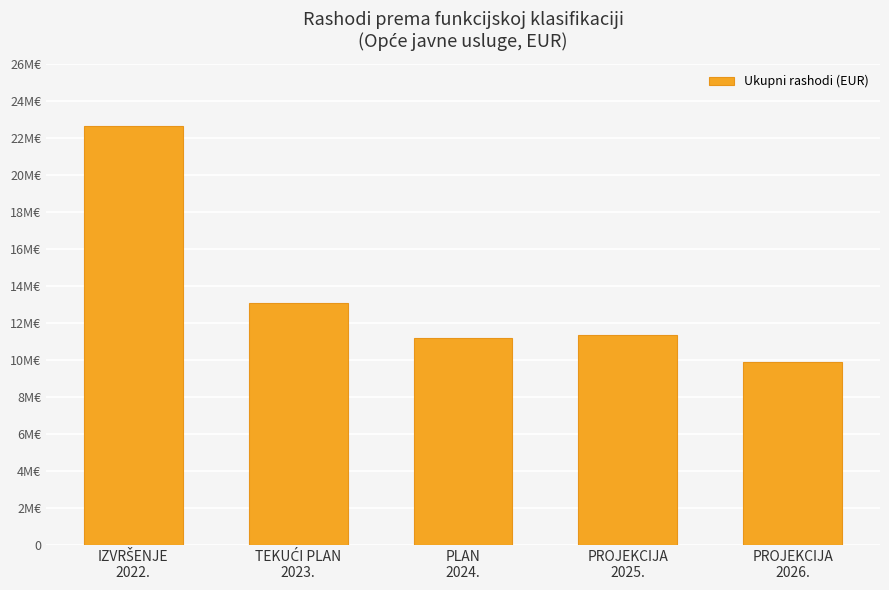

The chart shows a value of 7629251 at TEKUĆI PLAN
2023.. True or false?

False